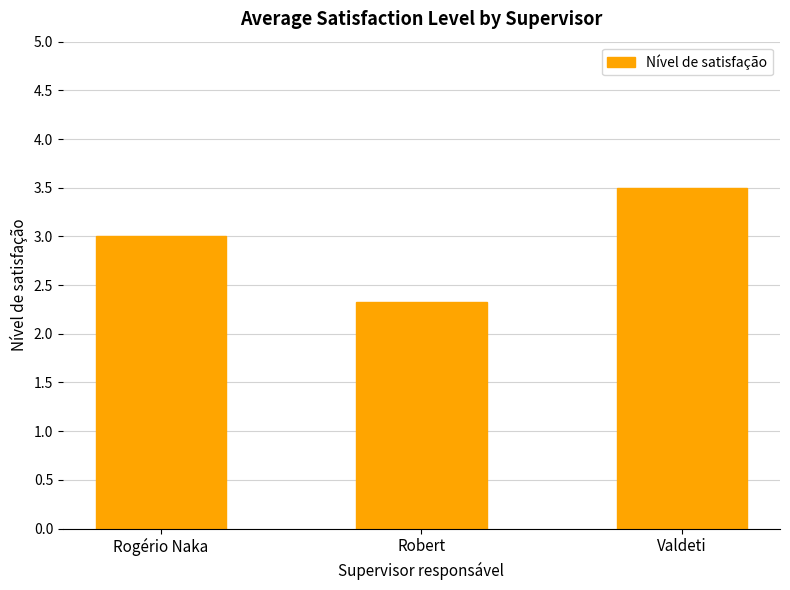

How many distinct data groups are displayed?

1